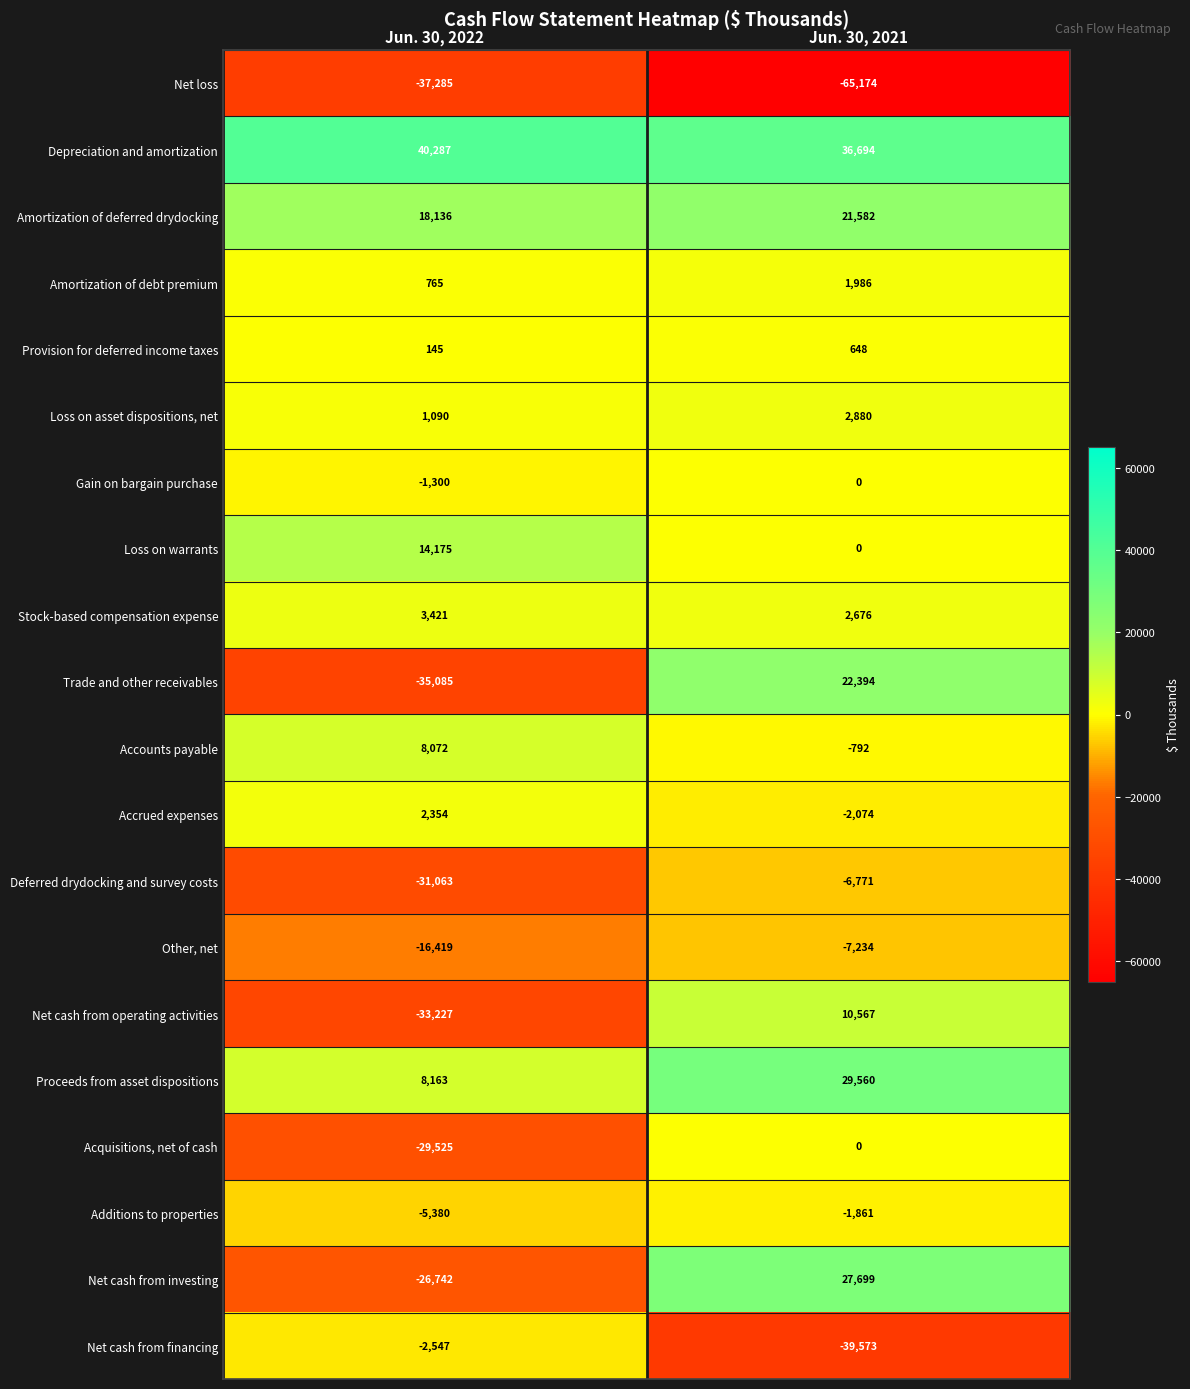

What is the maximum value shown in the chart?

40287